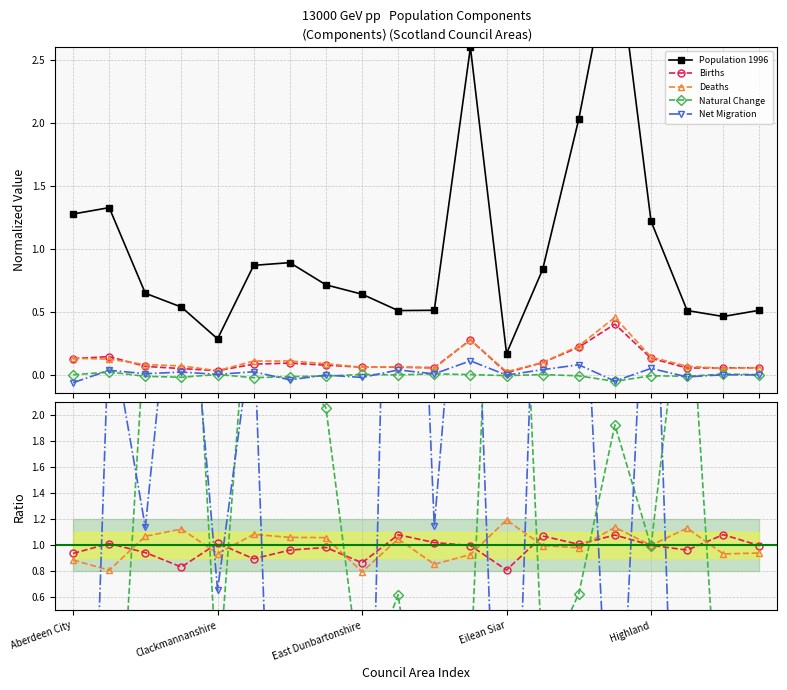

Between 14 and 16, which series saw the biggest shift?

Population 1996